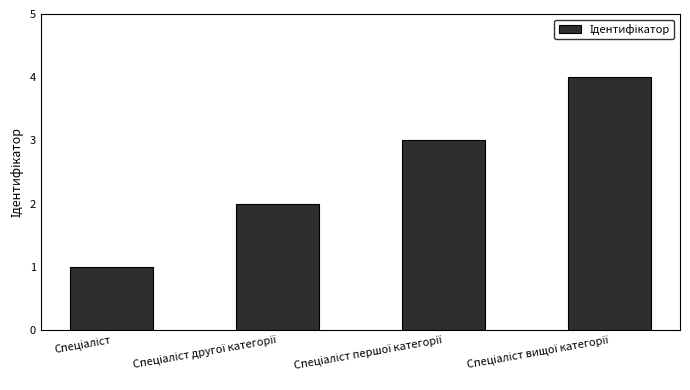

What is the maximum value shown in the chart?

4